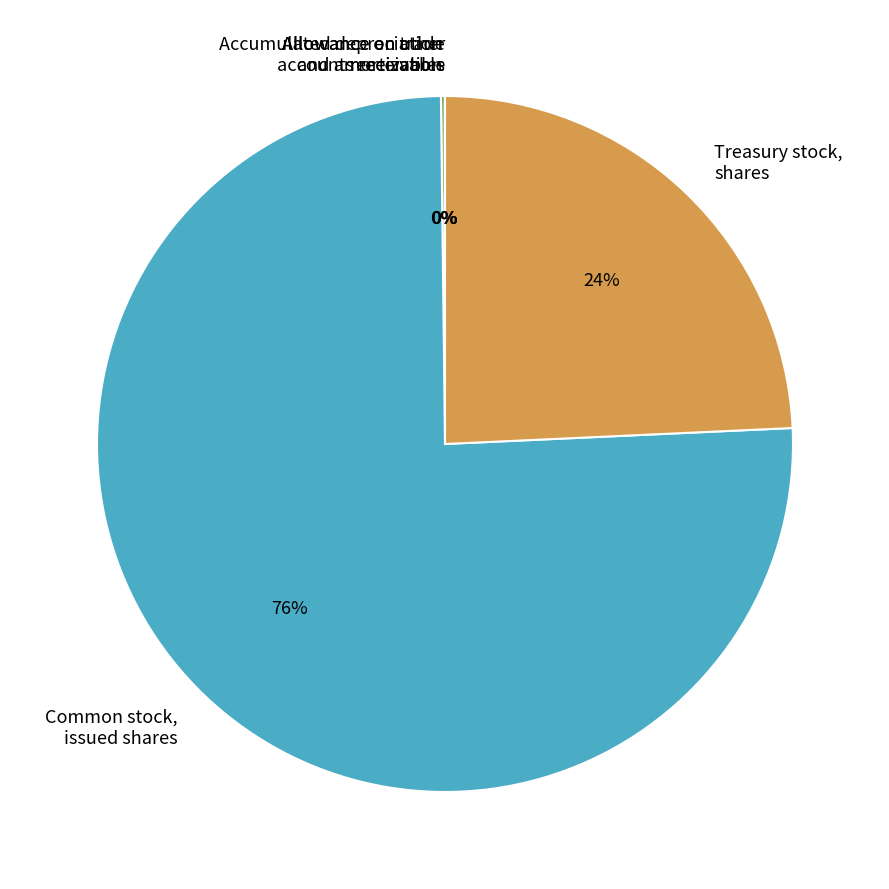

To the nearest percent, what portion does Treasury stock, shares represent?

24%